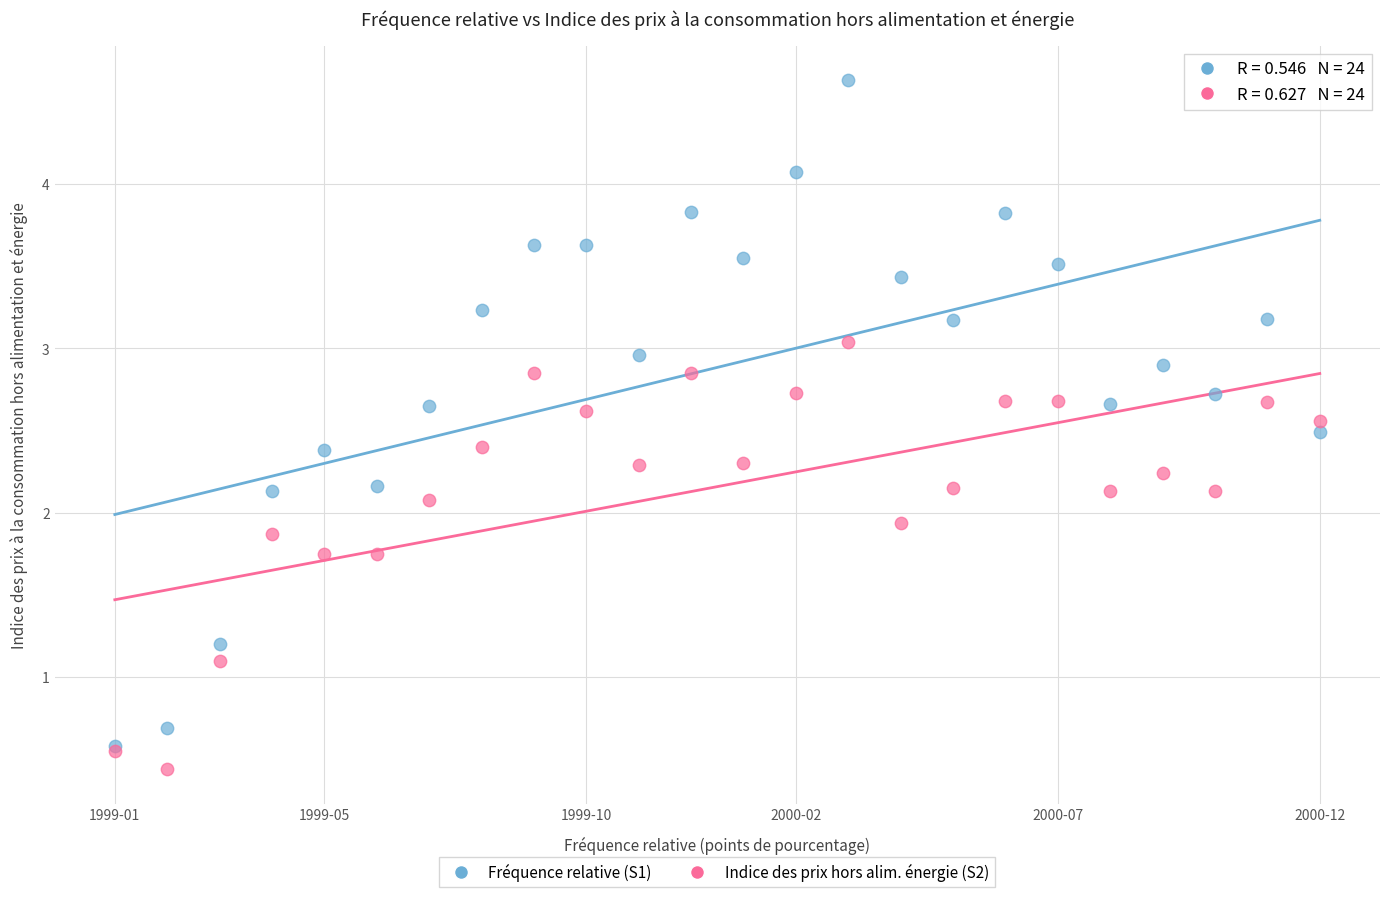

What are all the series names shown in the legend?

Fréquence relative (S1), Indice des prix hors alim. énergie (S2)